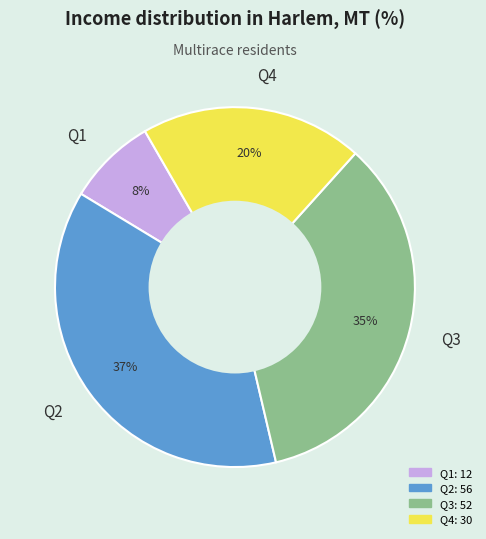

Is Q2 the majority of the pie?

No